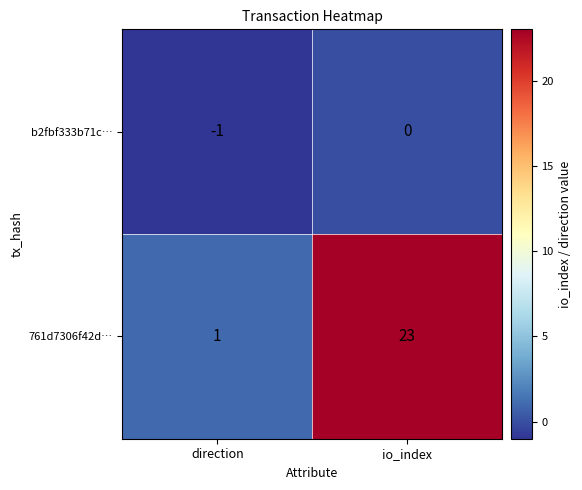

Rank the series at io_index from lowest to highest value.

b2fbf333b71c…, 761d7306f42d…